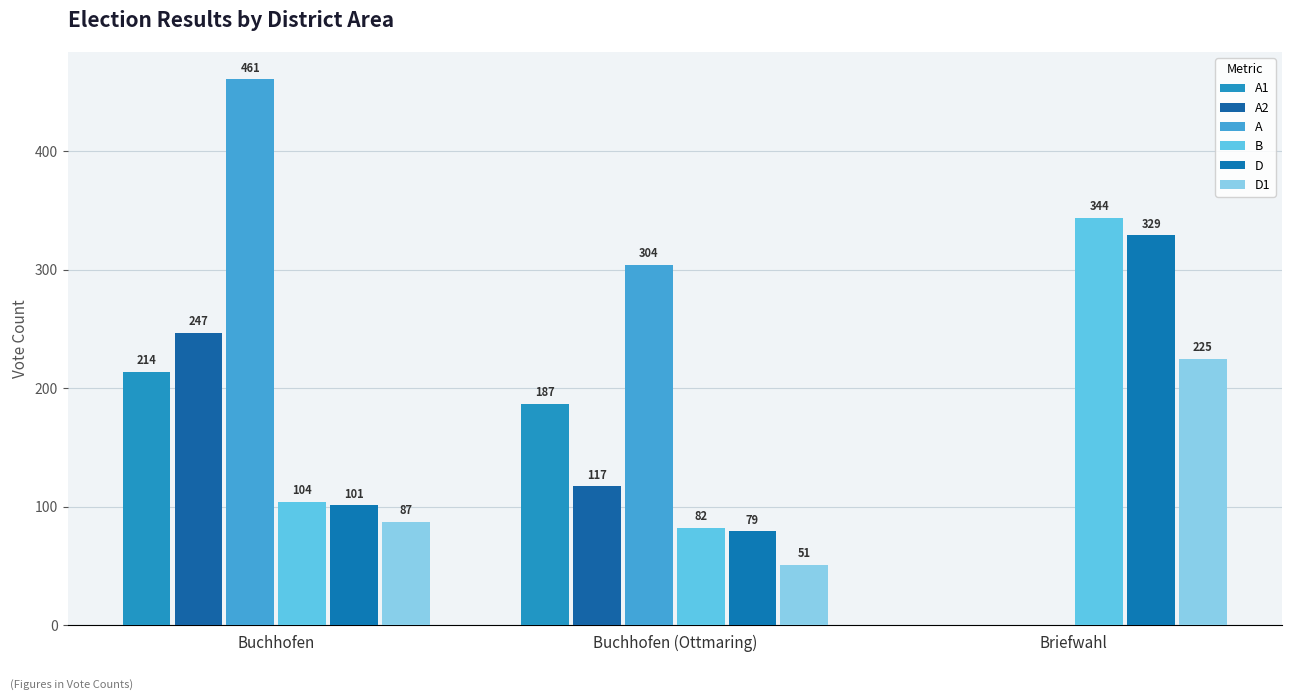

What is the difference between the D values at Buchhofen (Ottmaring) and Buchhofen?

22